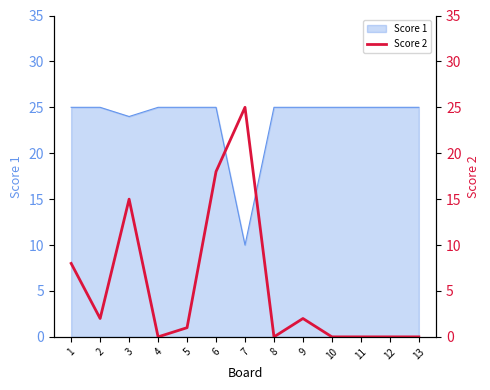

What is the maximum value shown in the chart?

25